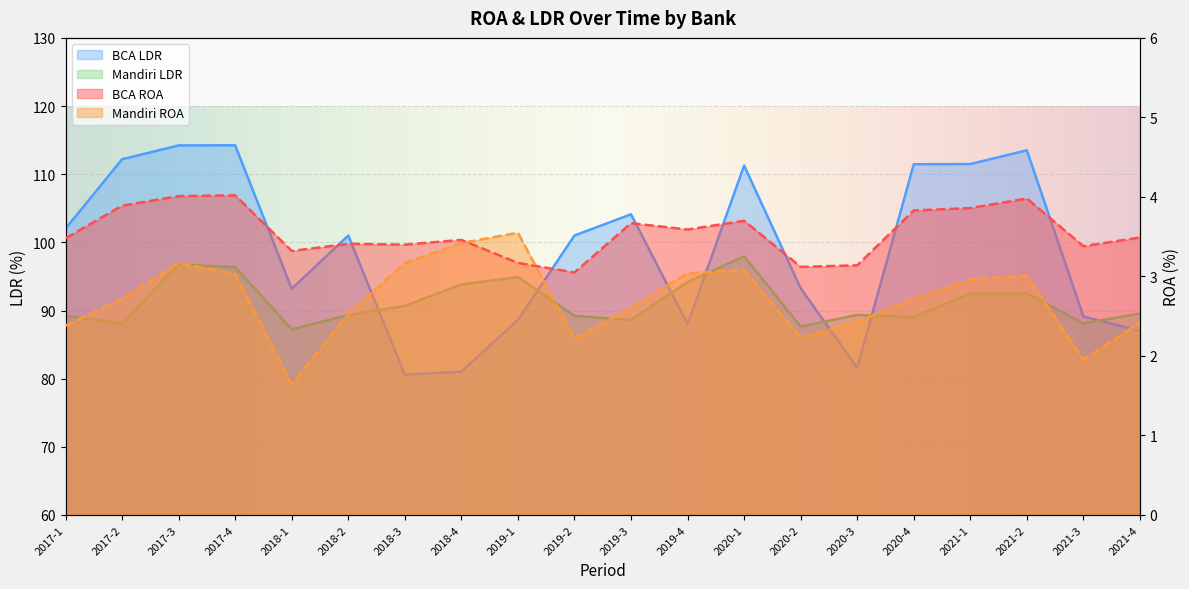

What is the total value across all series at 2020-1?

216.0